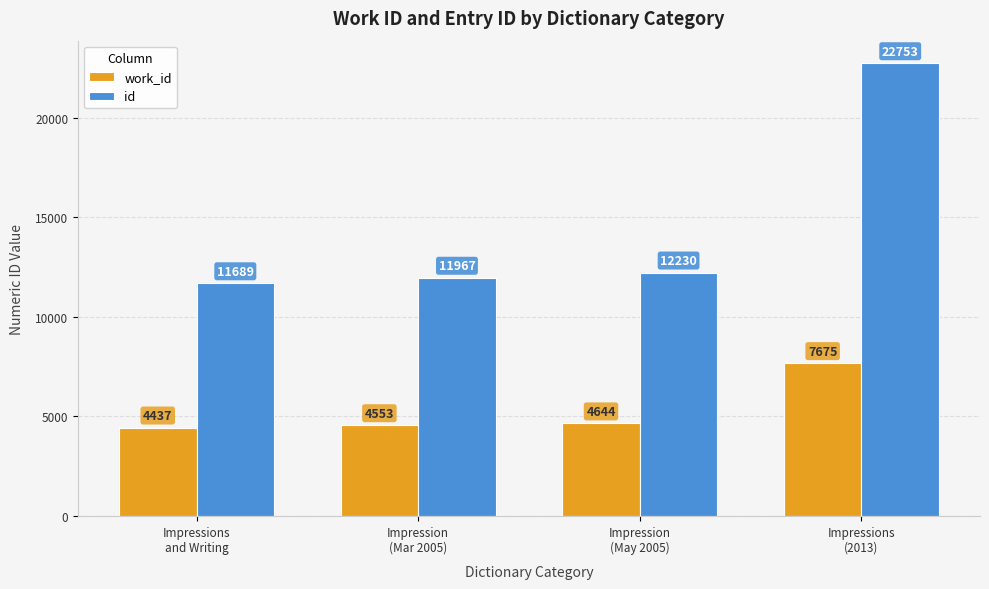

Reading right to left, transcribe all the data shown in this chart.

work_id: 7675	4644	4553	4437
id: 22753	12230	11967	11689